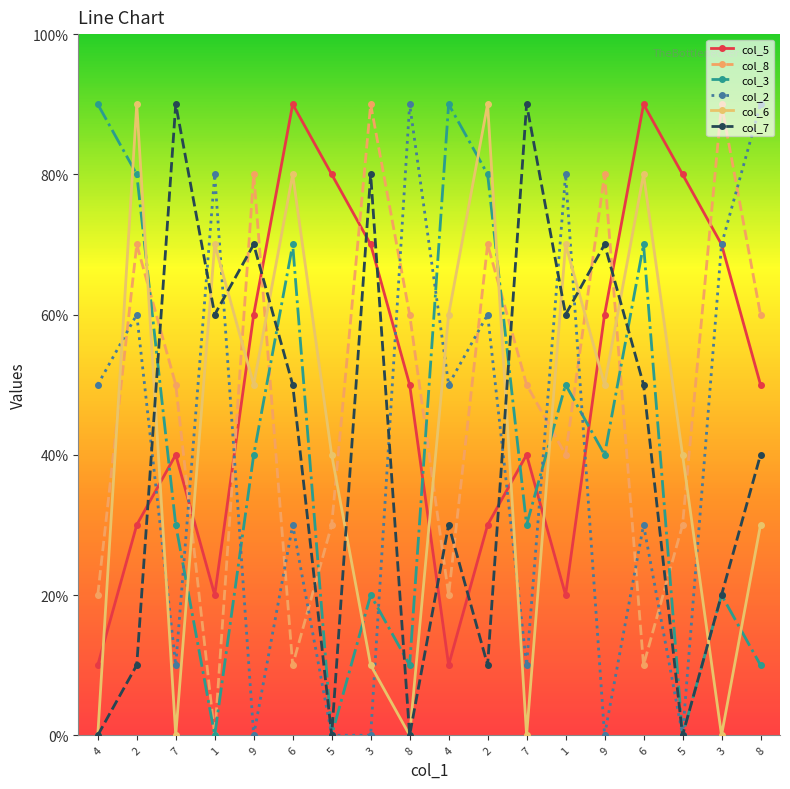

Which series ends up on top after the final intersection of col_5 and col_7?

col_5